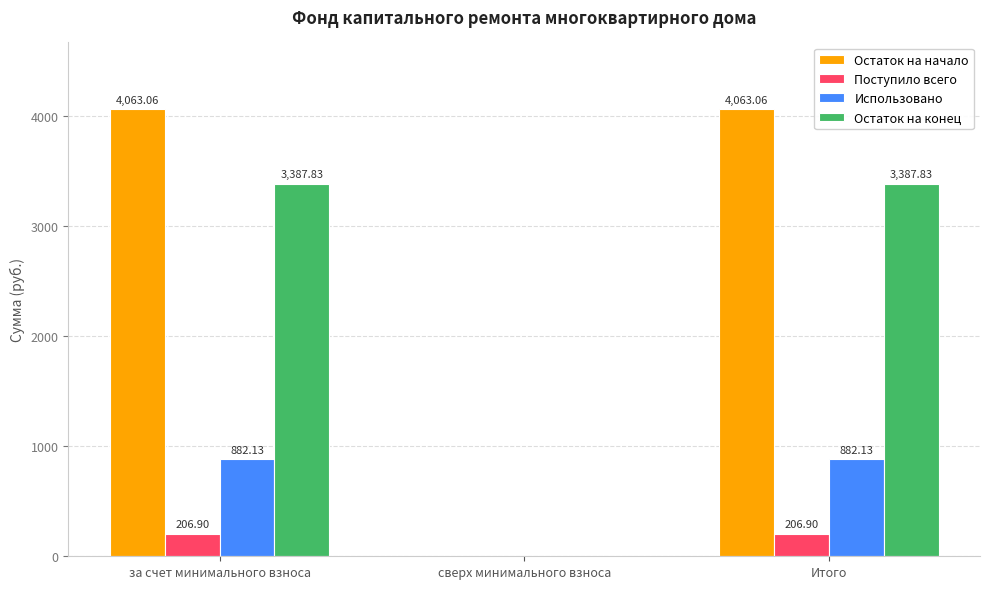

Reading left to right, list all the values displayed in this chart.

Остаток на начало: 4063.1	0.0	4063.1
Поступило всего: 206.9	0.0	206.9
Использовано: 882.1	0.0	882.1
Остаток на конец: 3387.8	0.0	3387.8